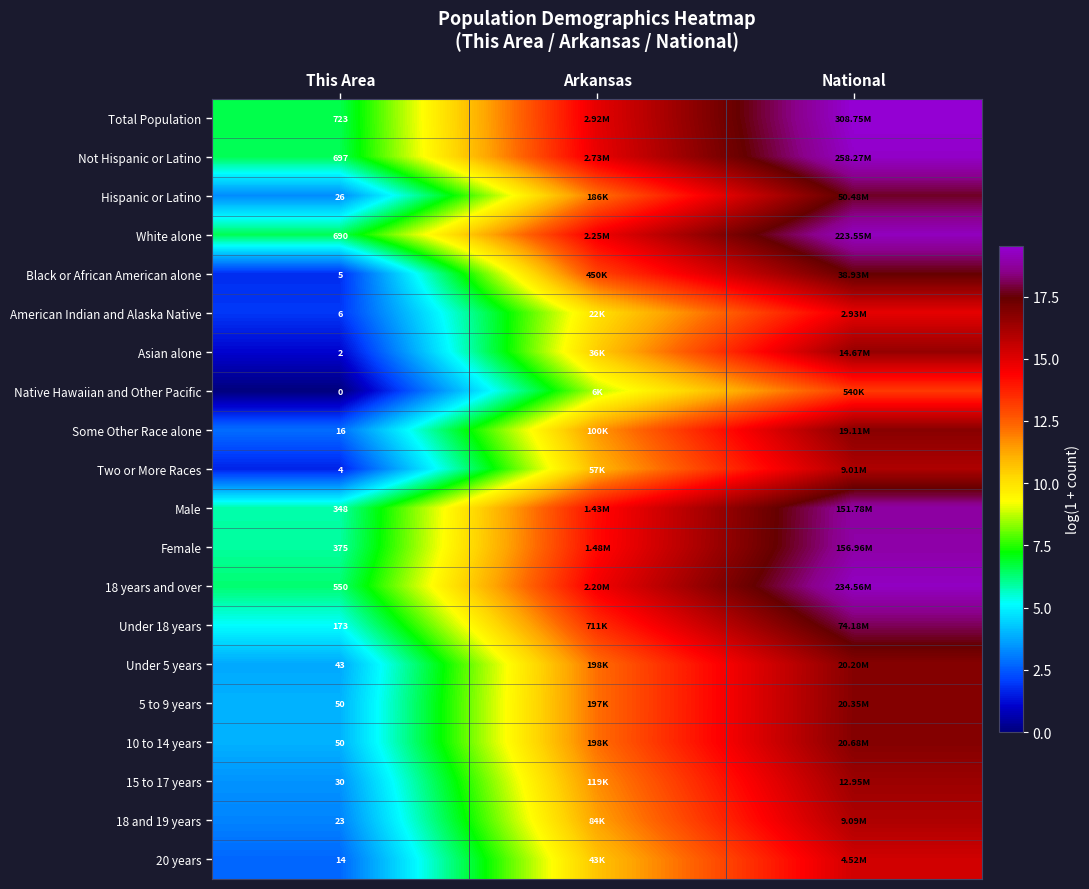

How many values in the White alone series exceed 14?

2